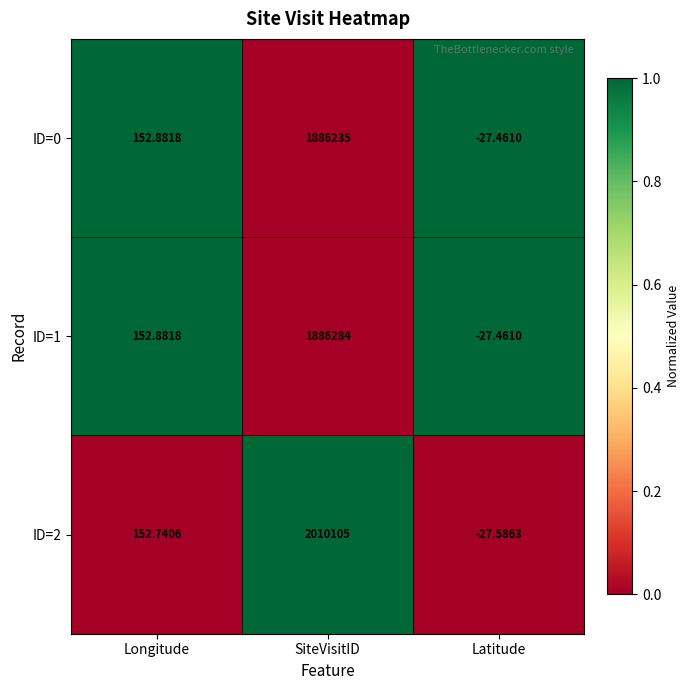

What is the maximum value shown in the chart?

2010105.0